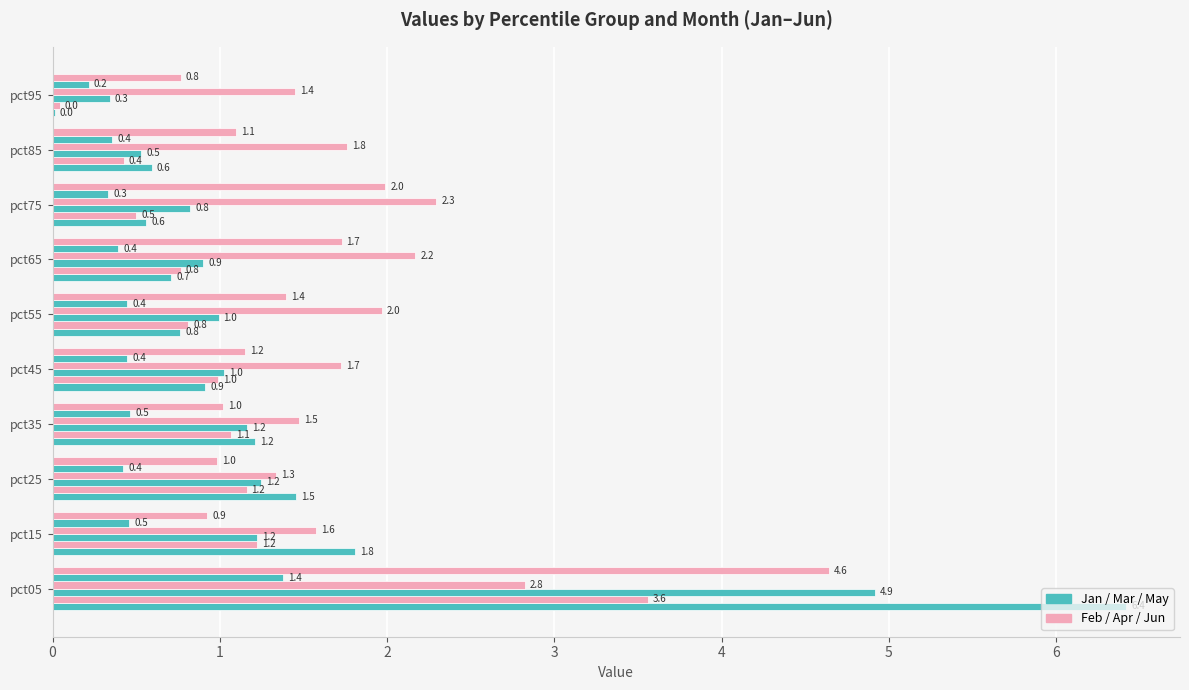

How many distinct data groups are displayed?

6